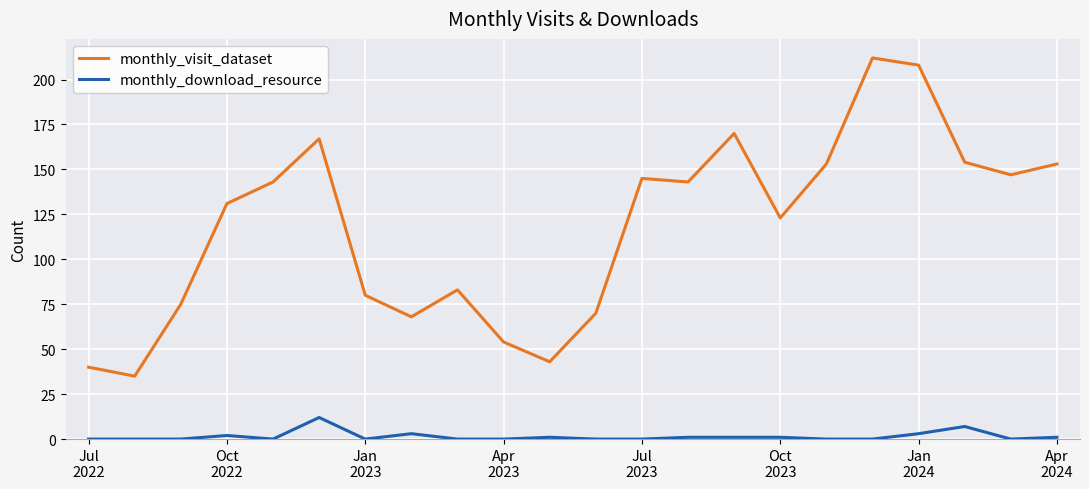

What is the difference between the maximum and minimum values in the monthly_visit_dataset series?

177